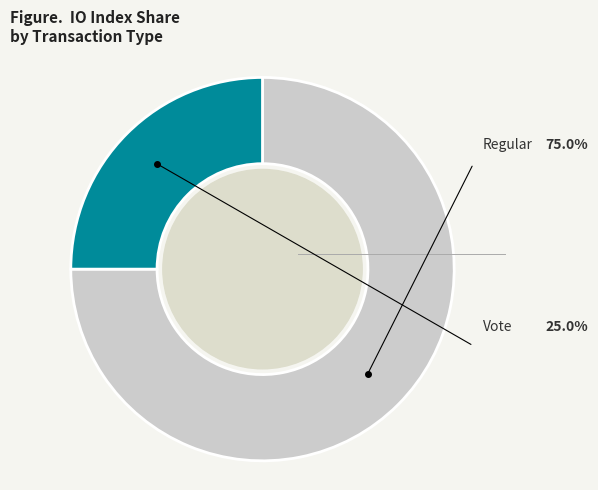

To the nearest percent, what is the difference between the largest and smallest slice percentages?

50%